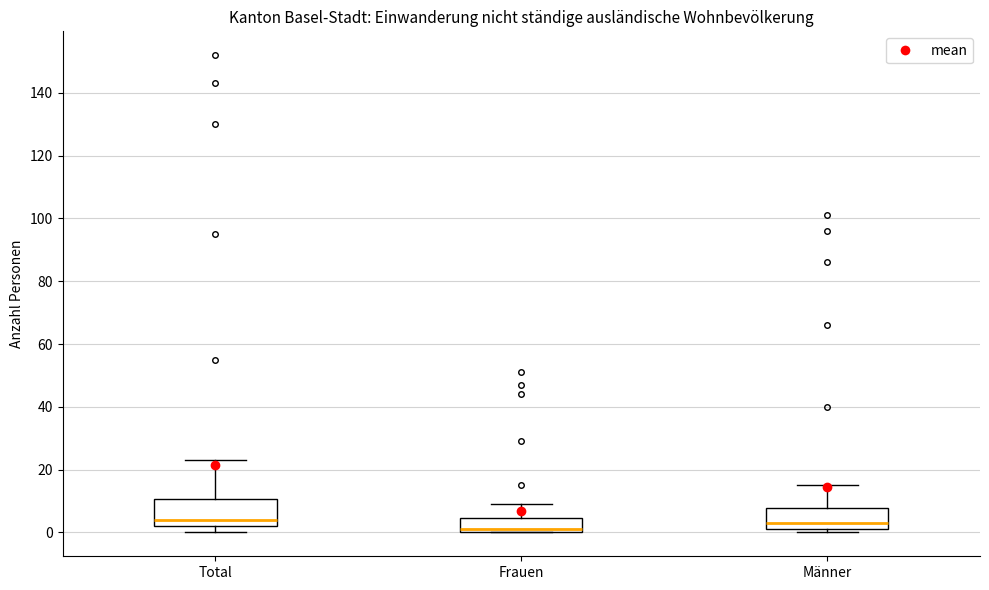

Where does the median line of the box for Frauen sit on the y-axis? The values are not printed on the chart, so give them approximately, as read against the axis.

2